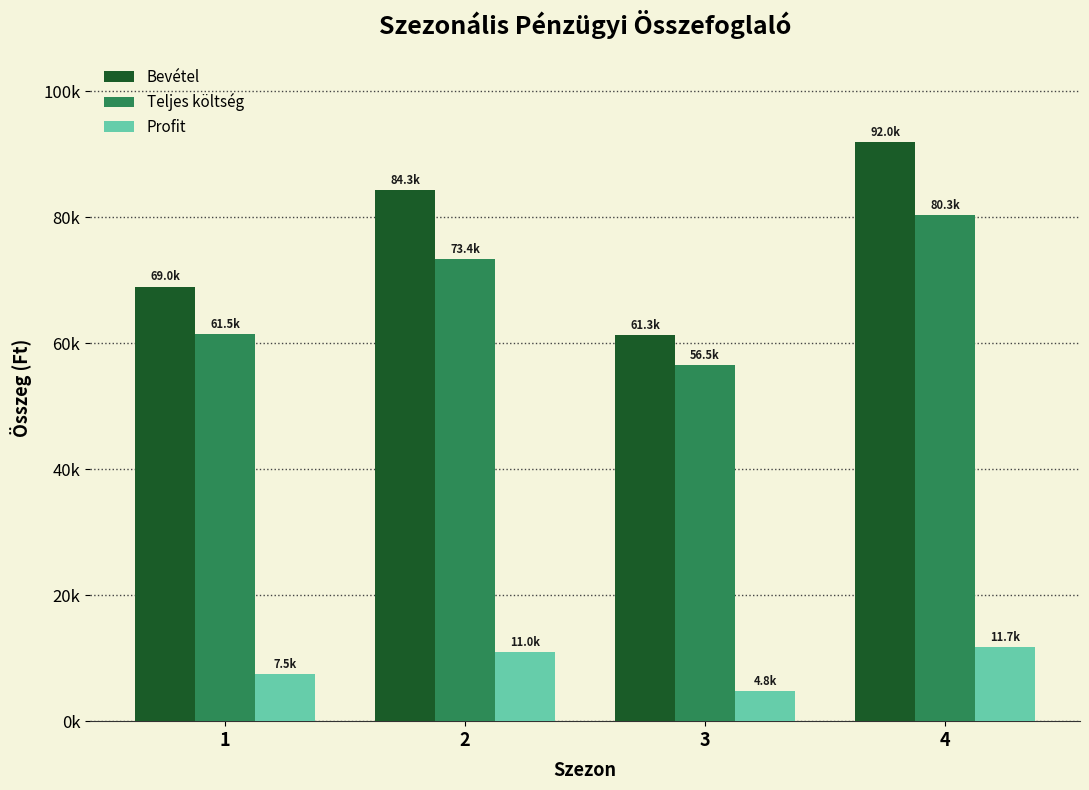

What is the maximum value shown in the chart?

92017.4